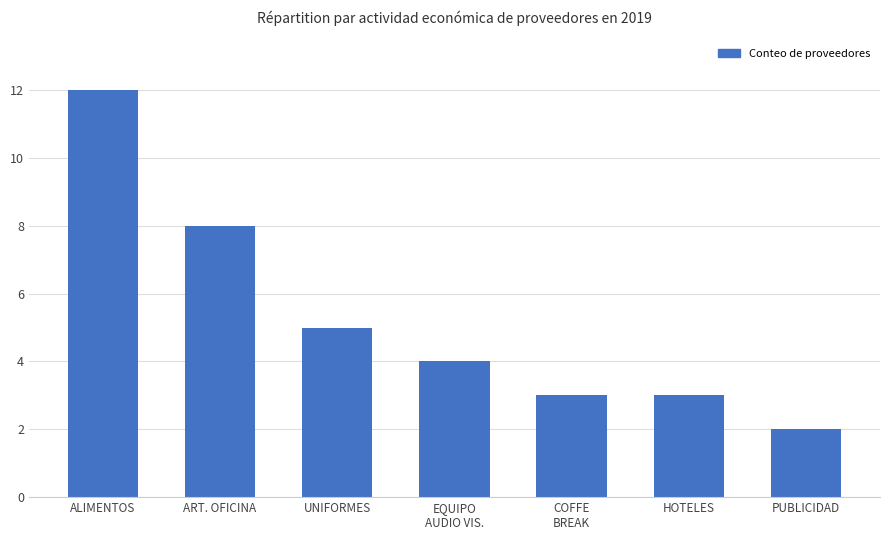

What is the greatest value displayed?

12